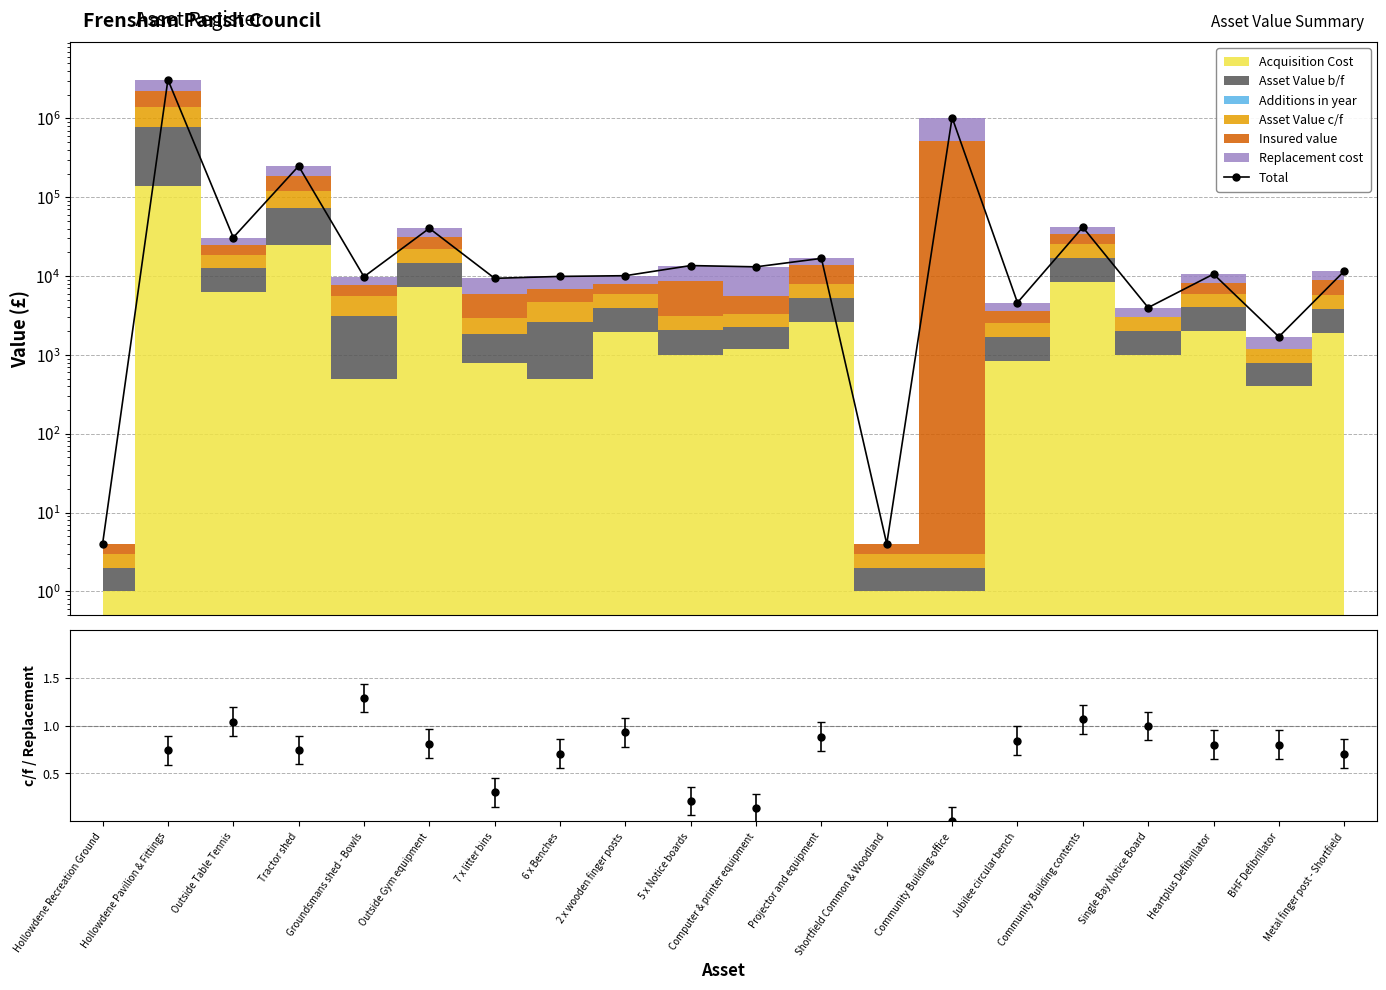

What is the value of the 15th point from the left?

4608.0